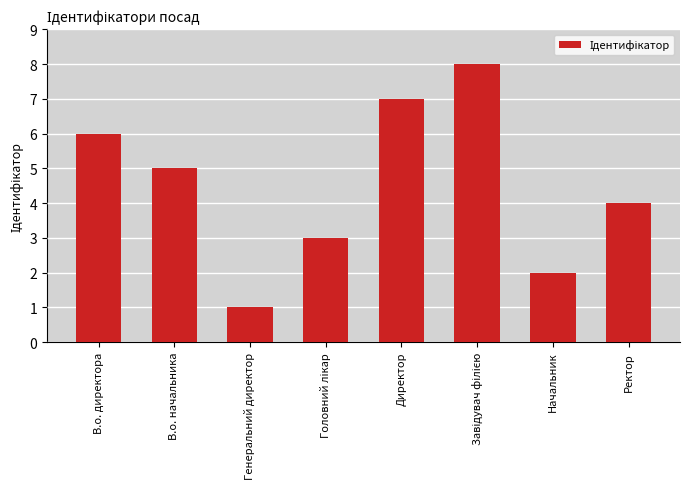

What is the greatest value displayed?

8